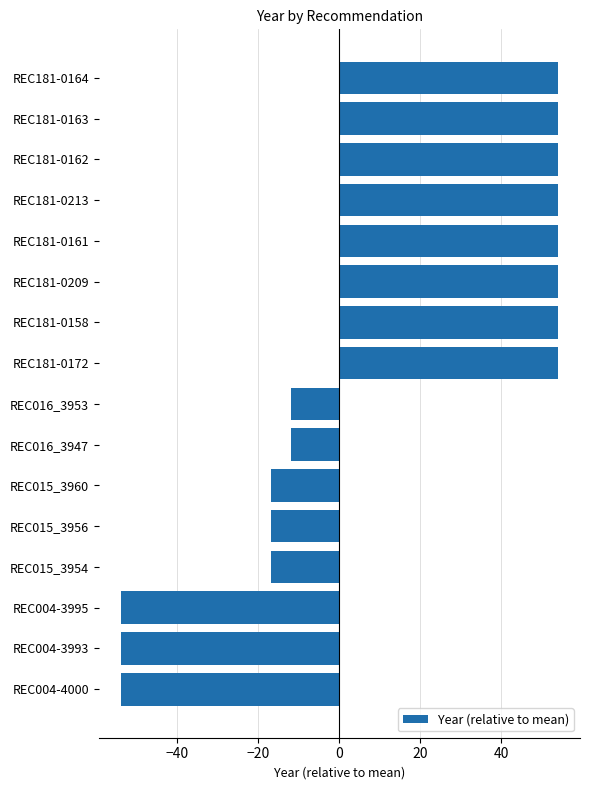

What is the greatest value displayed?

54